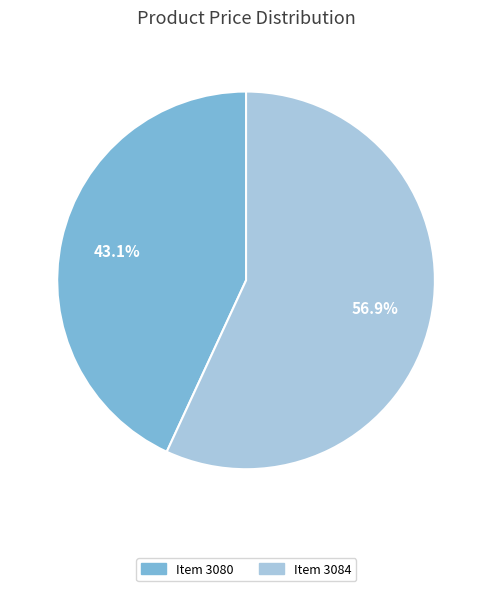

Is there a majority slice in this chart?

Yes